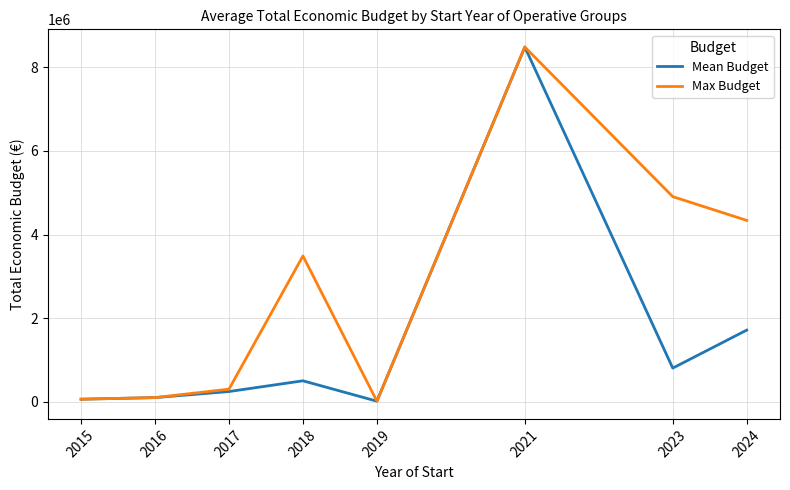

The value of Mean Budget at 2021 is 14553021.0. True or false?

False